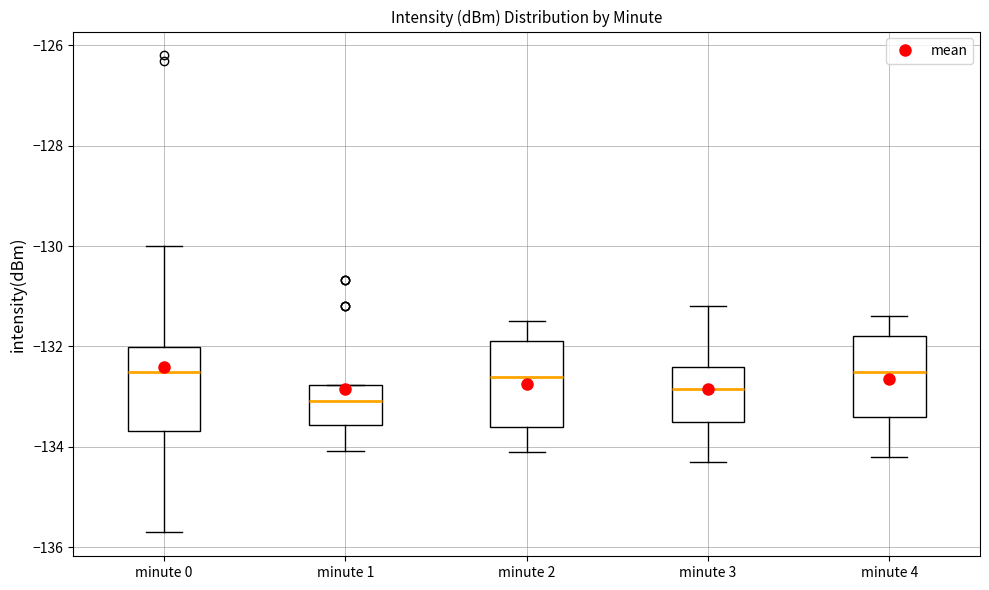

Reading left to right, transcribe this box plot: for each box, give where its median line is, the range the box spans, and where its two whiskers end, as read against the y-axis. The values are not printed on the chart, so give them approximately, as read against the axis.

minute 0: median -132.6, box -133.6 to -132.0, whiskers -135.8 to -130.0
minute 1: median -133.0, box -133.6 to -132.8, whiskers -134.0 to -132.8
minute 2: median -132.6, box -133.6 to -131.8, whiskers -134.0 to -131.4
minute 3: median -132.8, box -133.4 to -132.4, whiskers -134.2 to -131.2
minute 4: median -132.4, box -133.4 to -131.8, whiskers -134.2 to -131.4